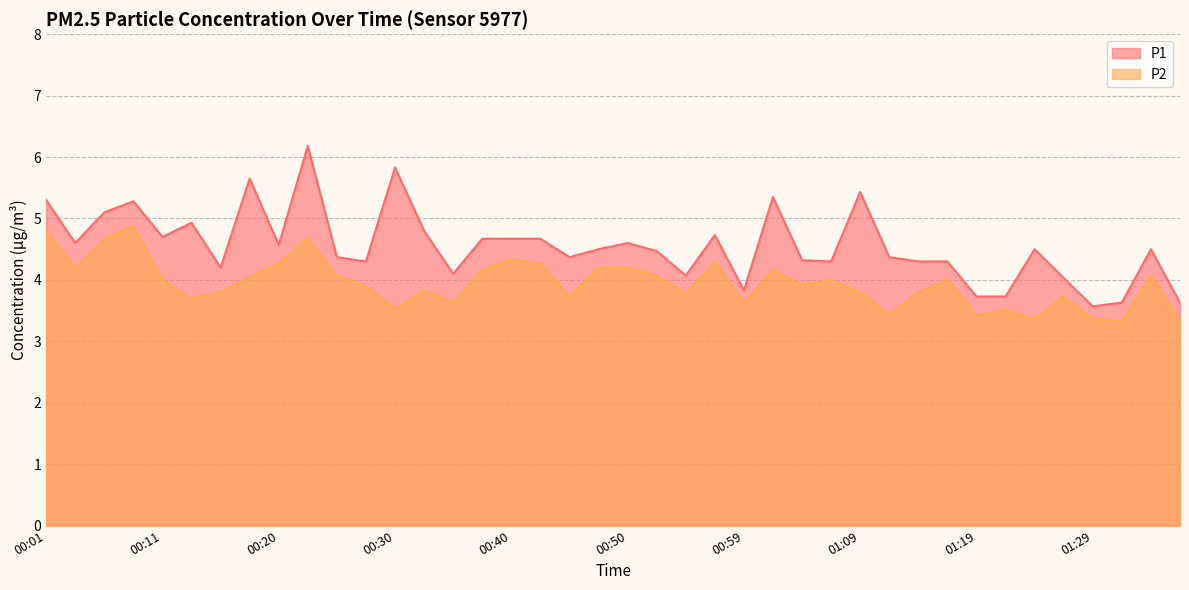

How many values in the P2 series exceed 4?

17